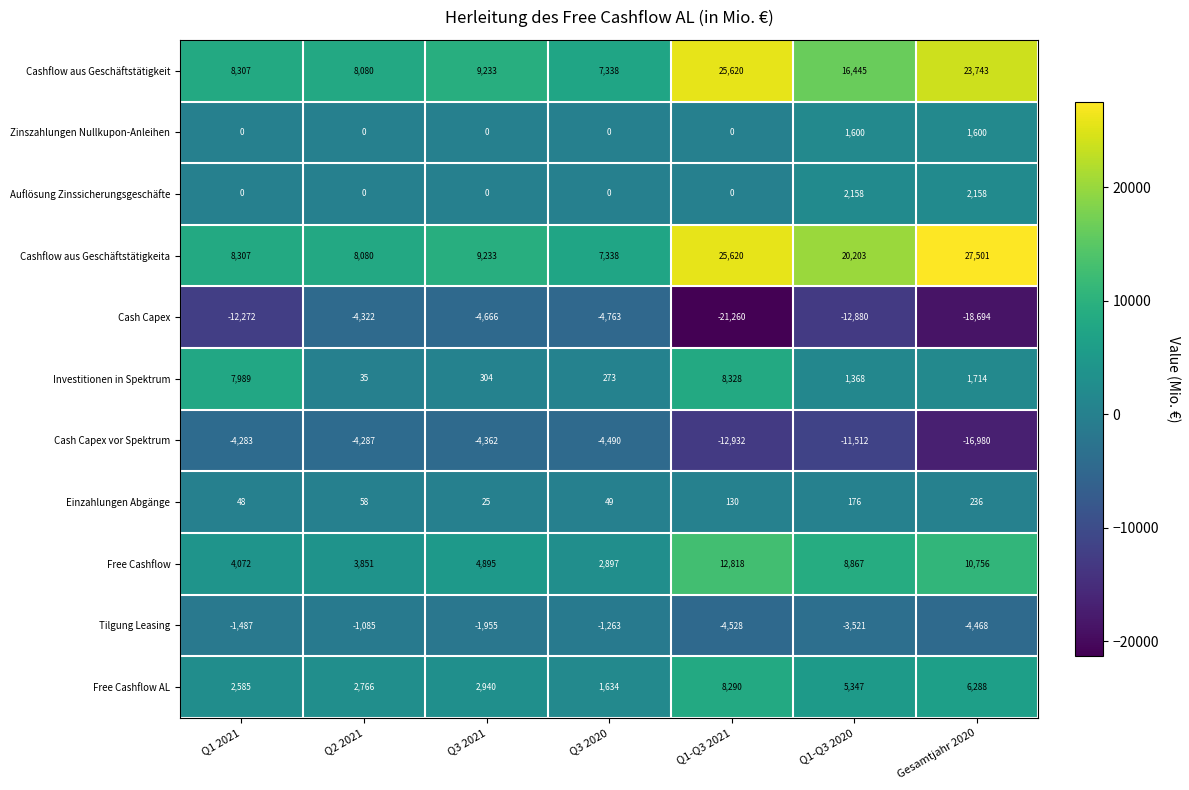

What value does the Cashflow aus Geschäftstätigkeita series have at Q2 2021, to the nearest 50?

8100